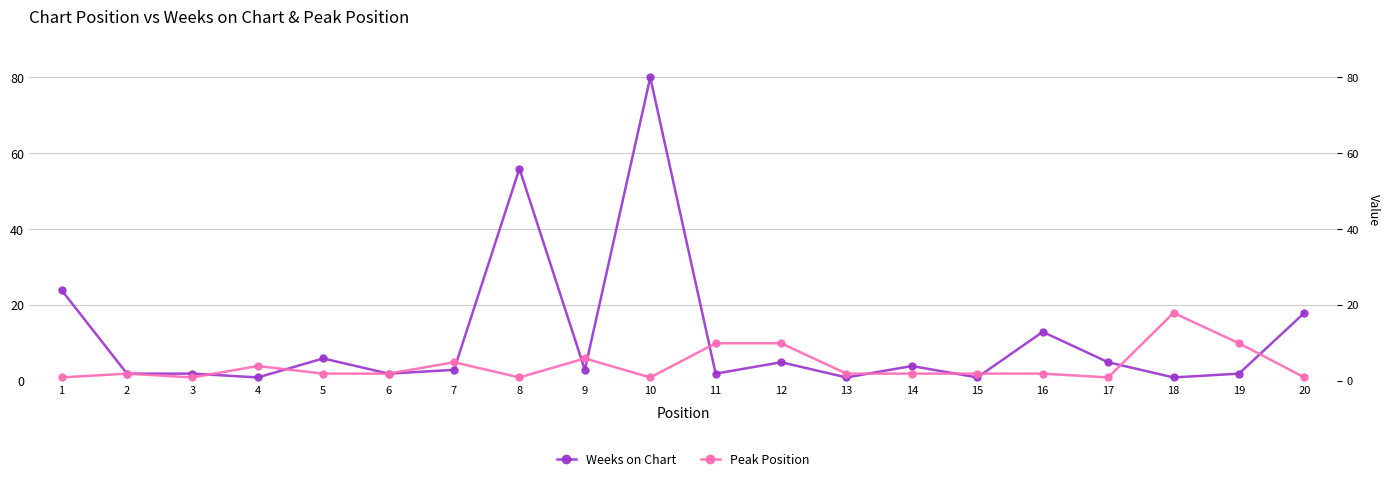

Is the value of Weeks on Chart at 20 greater than the value of Peak Position at 15?

Yes